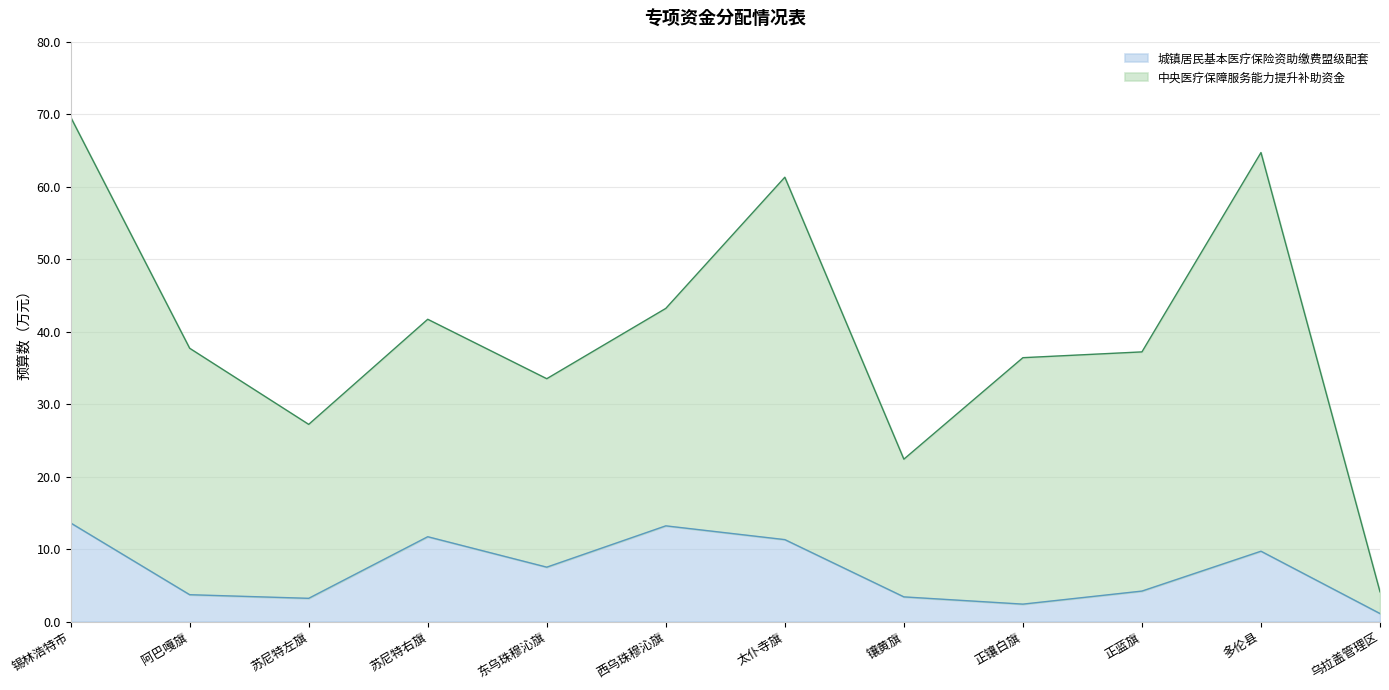

Which series has the largest total across all categories?

中央医疗保障服务能力提升补助资金